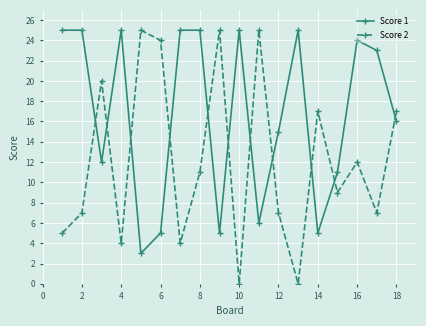

How many interior local valleys does the Score 1 series have?

5